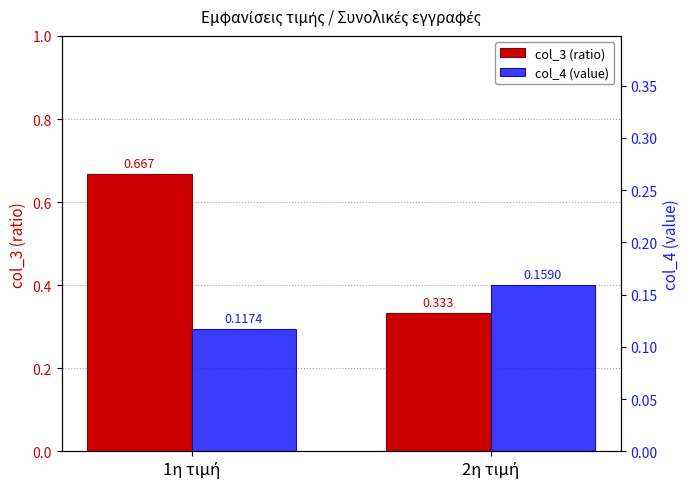

True or false: col_4 (value) has a value of 0.1 at 1η τιμή.

True